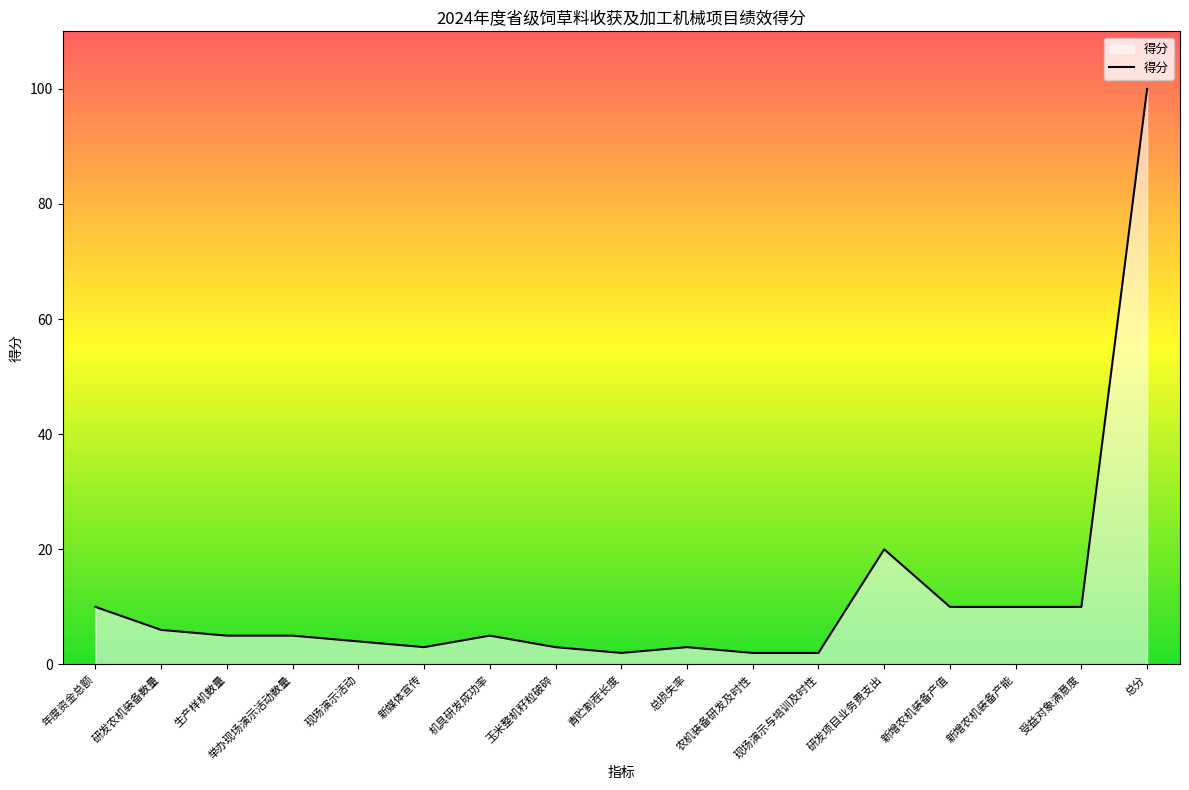

Where is the data nearest to the value 51?

研发项目业务费支出